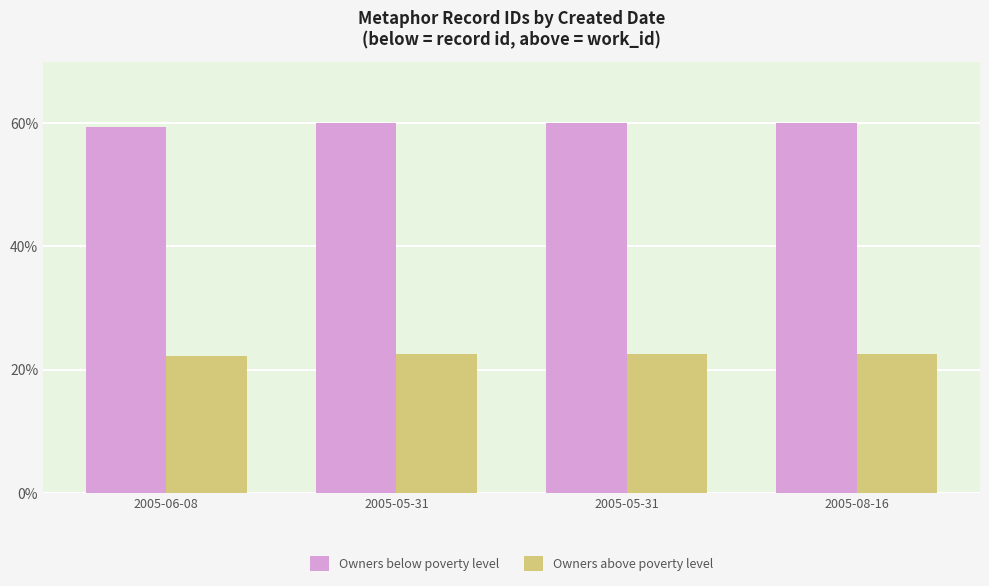

How many data points does each series have?

4